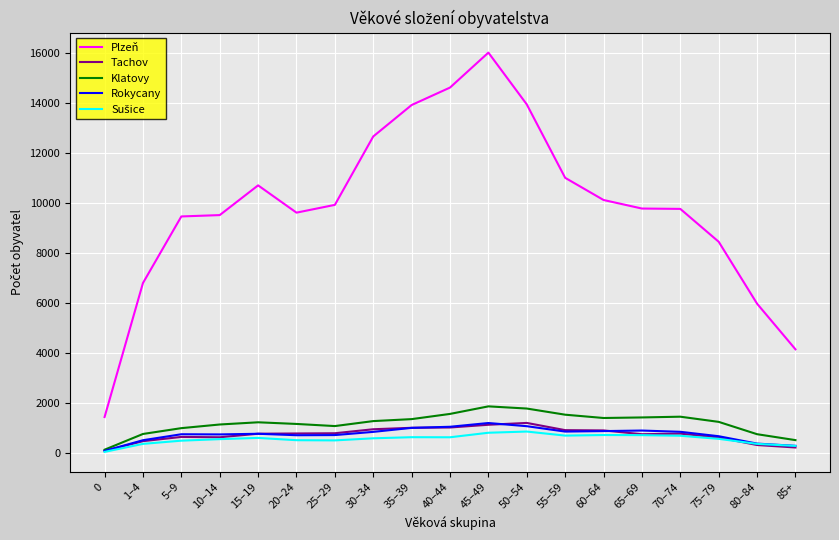

The Klatovy series shows 422 at 15–19. True or false?

False